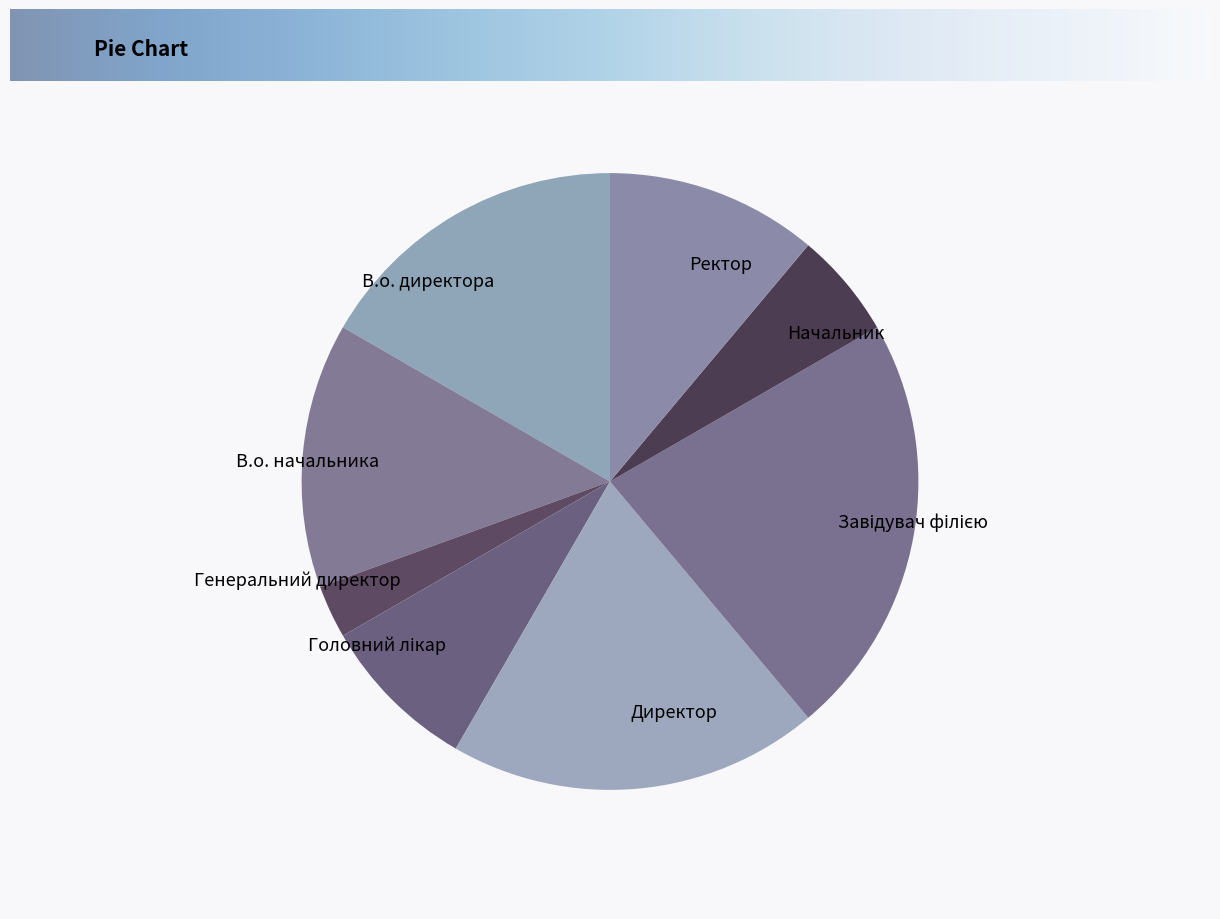

Is Генеральний директор the majority of the pie?

No